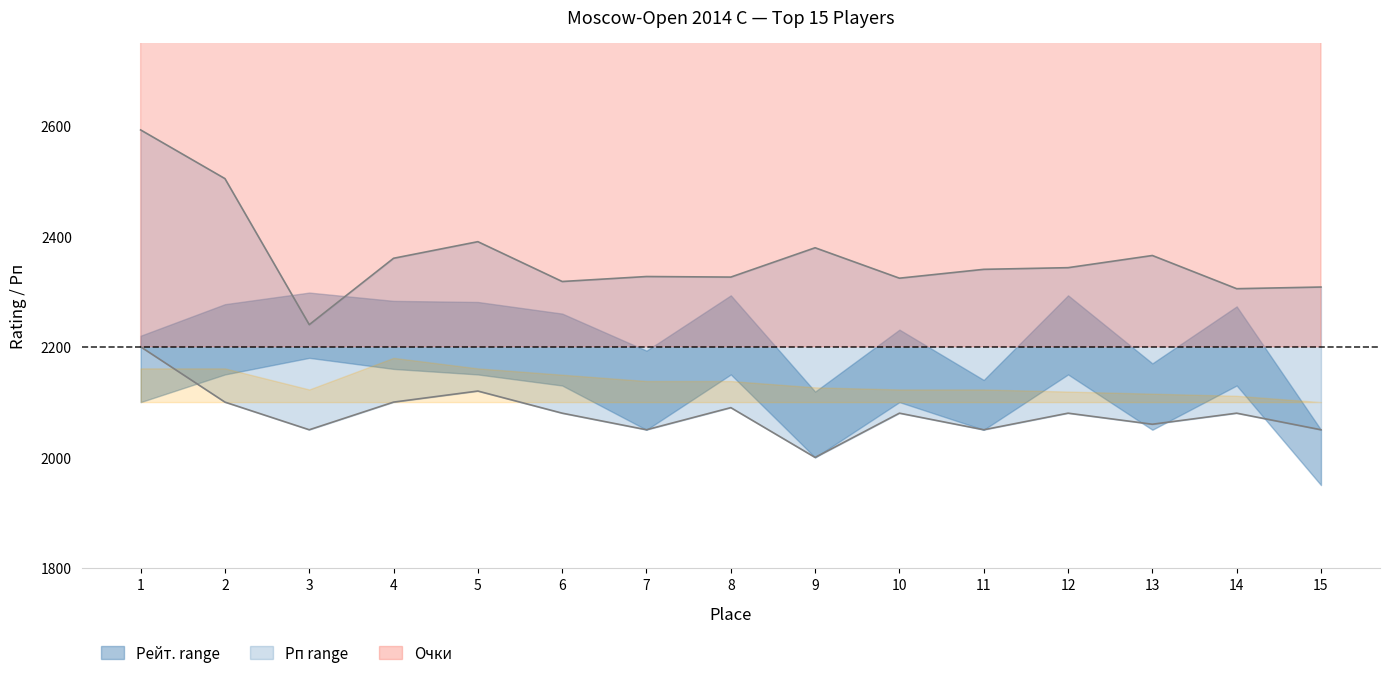

Where does the Рп lower series first go above 2080?

1